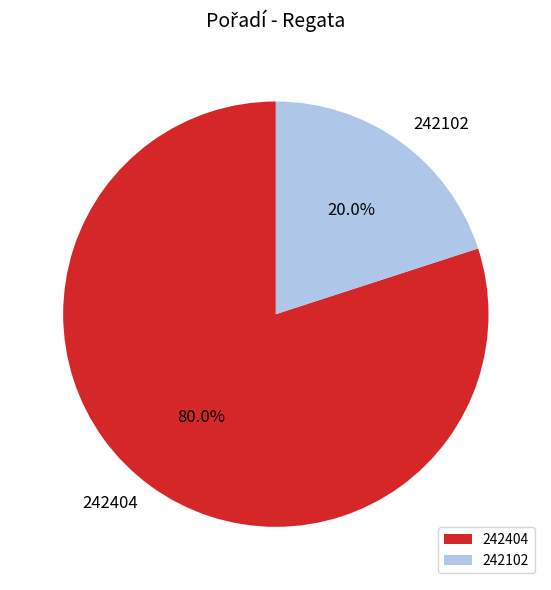

To the nearest percent, what portion does 242102 represent?

20%